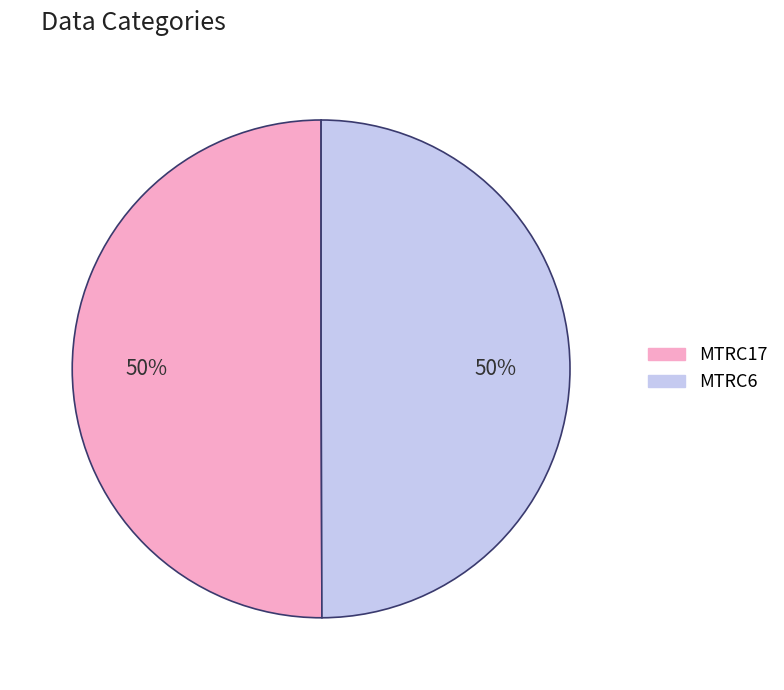

What percentage is the MTRC17 slice, to the nearest percent?

50%